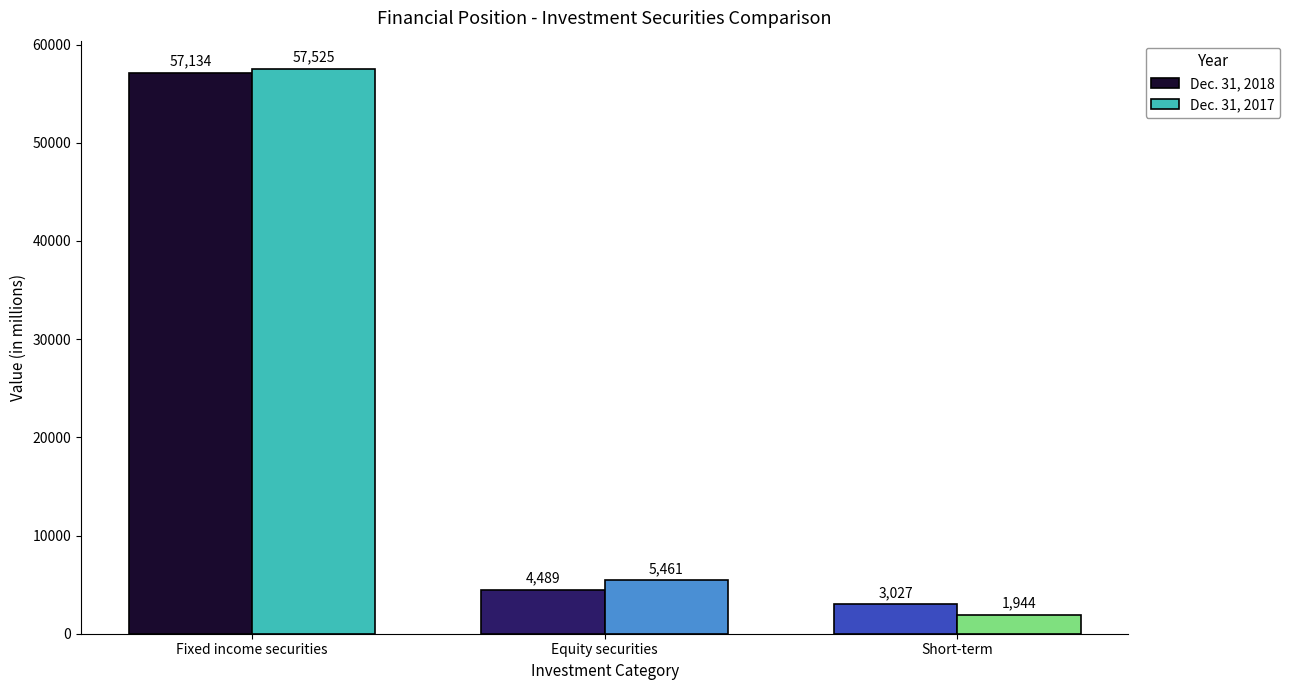

What is the difference between the Dec. 31, 2018 values at Fixed income securities and Equity securities?

52645